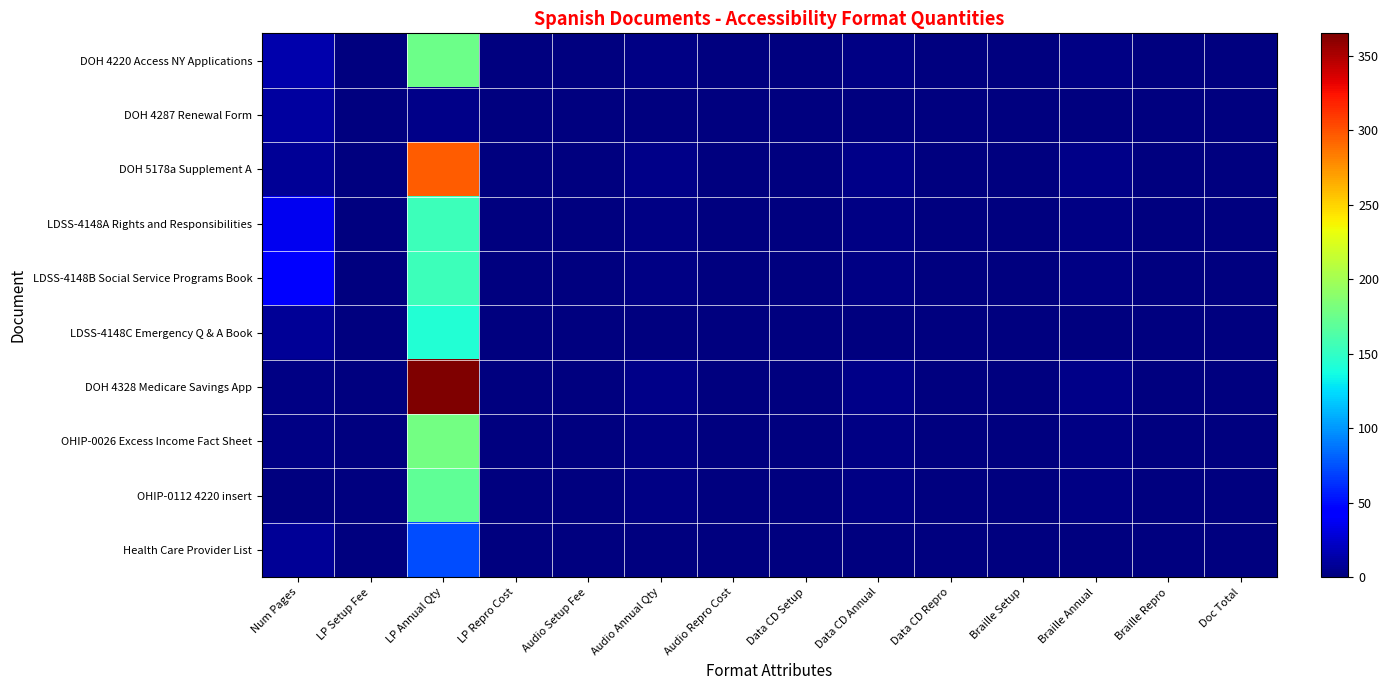

Reading left to right, list all the values displayed in this chart.

DOH 4220 Access NY Applications: Num Pages=15	LP Setup Fee=0	LP Annual Qty=176	LP Repro Cost=0	Audio Setup Fee=0	Audio Annual Qty=2	Audio Repro Cost=0	Data CD Setup=0	Data CD Annual=2	Data CD Repro=0	Braille Setup=0	Braille Annual=2	Braille Repro=0	Doc Total=0
DOH 4287 Renewal Form: Num Pages=11	LP Setup Fee=0	LP Annual Qty=3	LP Repro Cost=0	Audio Setup Fee=0	Audio Annual Qty=0	Audio Repro Cost=0	Data CD Setup=0	Data CD Annual=0	Data CD Repro=0	Braille Setup=0	Braille Annual=0	Braille Repro=0	Doc Total=0
DOH 5178a Supplement A: Num Pages=8	LP Setup Fee=0	LP Annual Qty=296	LP Repro Cost=0	Audio Setup Fee=0	Audio Annual Qty=3	Audio Repro Cost=0	Data CD Setup=0	Data CD Annual=3	Data CD Repro=0	Braille Setup=0	Braille Annual=3	Braille Repro=0	Doc Total=0
LDSS-4148A Rights and Responsibilities: Num Pages=36	LP Setup Fee=0	LP Annual Qty=155	LP Repro Cost=0	Audio Setup Fee=0	Audio Annual Qty=2	Audio Repro Cost=0	Data CD Setup=0	Data CD Annual=2	Data CD Repro=0	Braille Setup=0	Braille Annual=2	Braille Repro=0	Doc Total=0
LDSS-4148B Social Service Programs Book: Num Pages=44	LP Setup Fee=0	LP Annual Qty=155	LP Repro Cost=0	Audio Setup Fee=0	Audio Annual Qty=2	Audio Repro Cost=0	Data CD Setup=0	Data CD Annual=2	Data CD Repro=0	Braille Setup=0	Braille Annual=2	Braille Repro=0	Doc Total=0
LDSS-4148C Emergency Q & A Book: Num Pages=8	LP Setup Fee=0	LP Annual Qty=143	LP Repro Cost=0	Audio Setup Fee=0	Audio Annual Qty=1	Audio Repro Cost=0	Data CD Setup=0	Data CD Annual=1	Data CD Repro=0	Braille Setup=0	Braille Annual=1	Braille Repro=0	Doc Total=0
DOH 4328 Medicare Savings App: Num Pages=2	LP Setup Fee=0	LP Annual Qty=365	LP Repro Cost=0	Audio Setup Fee=0	Audio Annual Qty=4	Audio Repro Cost=0	Data CD Setup=0	Data CD Annual=4	Data CD Repro=0	Braille Setup=0	Braille Annual=4	Braille Repro=0	Doc Total=0
OHIP-0026 Excess Income Fact Sheet: Num Pages=2	LP Setup Fee=0	LP Annual Qty=179	LP Repro Cost=0	Audio Setup Fee=0	Audio Annual Qty=2	Audio Repro Cost=0	Data CD Setup=0	Data CD Annual=2	Data CD Repro=0	Braille Setup=0	Braille Annual=2	Braille Repro=0	Doc Total=0
OHIP-0112 4220 insert: Num Pages=1	LP Setup Fee=0	LP Annual Qty=171	LP Repro Cost=0	Audio Setup Fee=0	Audio Annual Qty=2	Audio Repro Cost=0	Data CD Setup=0	Data CD Annual=2	Data CD Repro=0	Braille Setup=0	Braille Annual=2	Braille Repro=0	Doc Total=0
Health Care Provider List: Num Pages=8	LP Setup Fee=0	LP Annual Qty=73	LP Repro Cost=0	Audio Setup Fee=0	Audio Annual Qty=1	Audio Repro Cost=0	Data CD Setup=0	Data CD Annual=1	Data CD Repro=0	Braille Setup=0	Braille Annual=1	Braille Repro=0	Doc Total=0